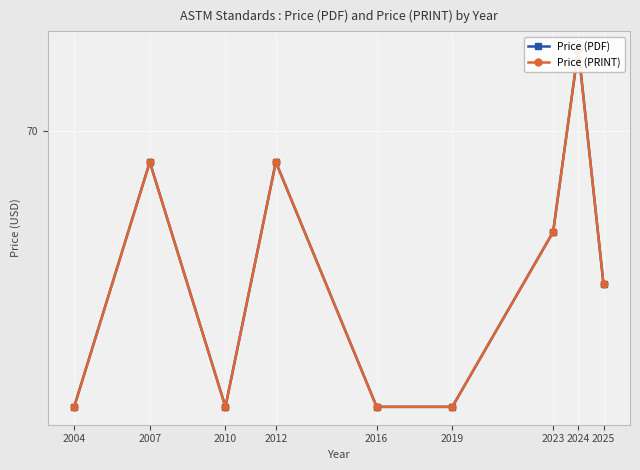

How many distinct data groups are displayed?

2